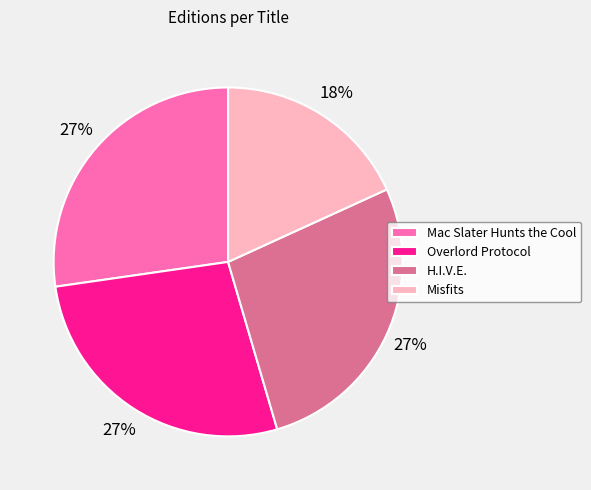

What percentage is the Overlord Protocol slice, to the nearest percent?

27%